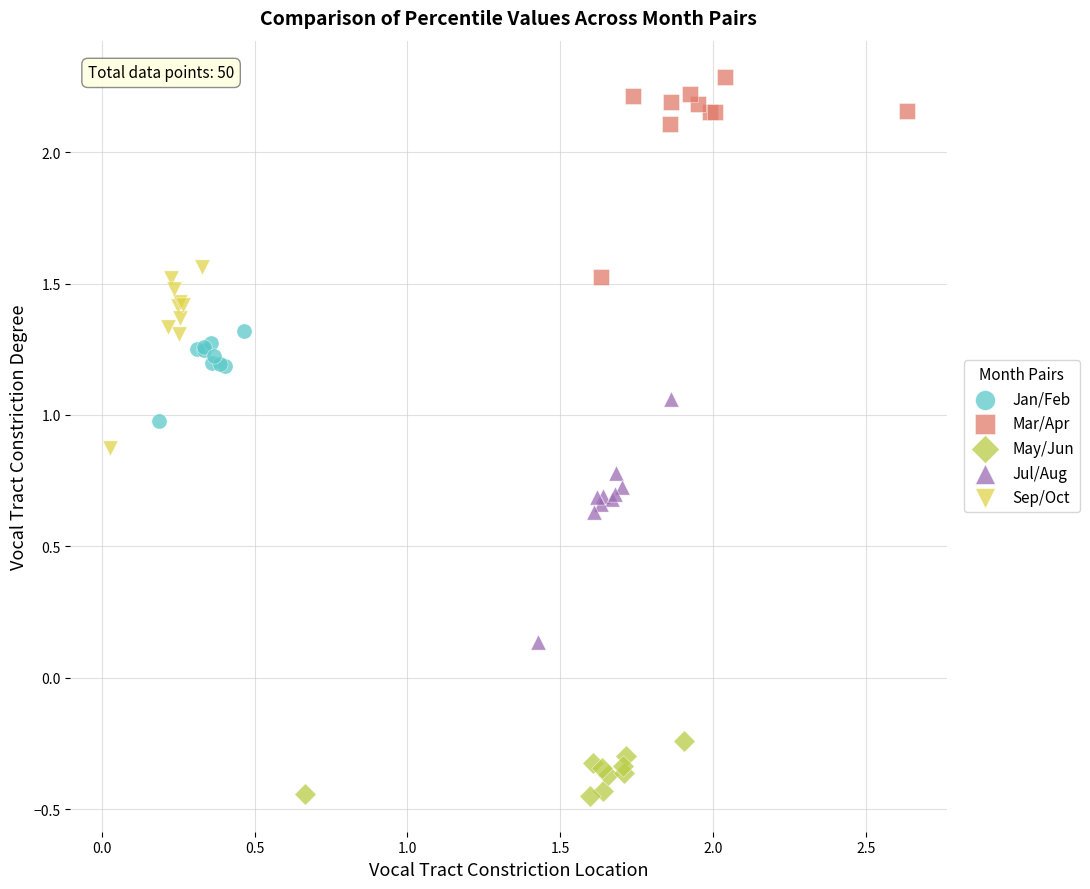

Which series contains the lowest Y value?

May/Jun